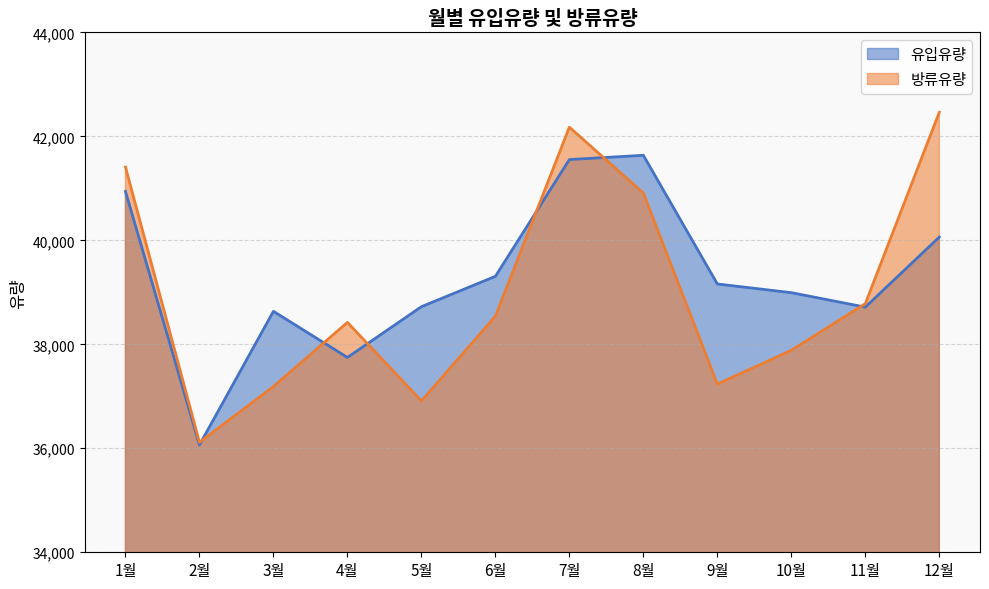

Where is the first local minimum for 유입유량?

2월